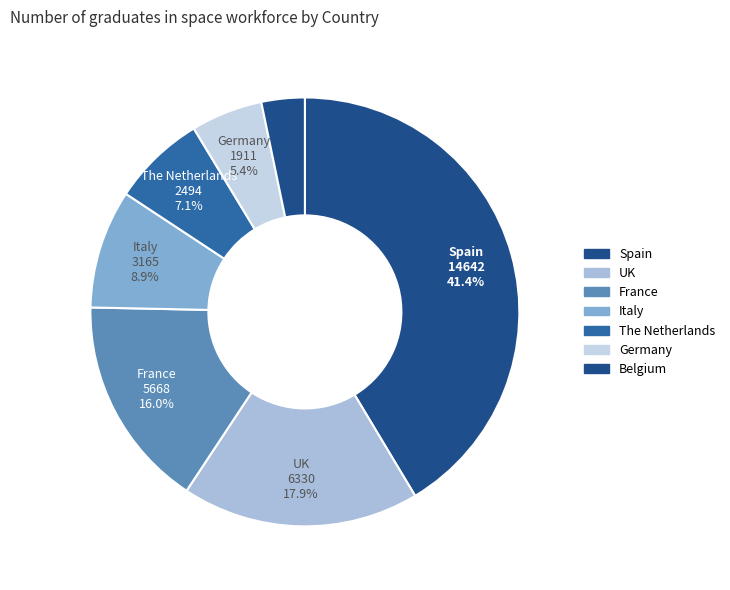

What portion of the pie excludes Spain?

58.6%